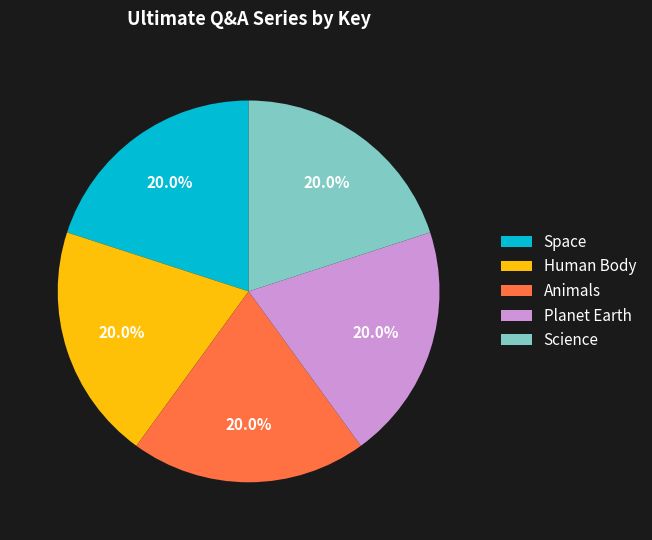

To the nearest percent, what is the combined percentage of Space and Human Body?

40%